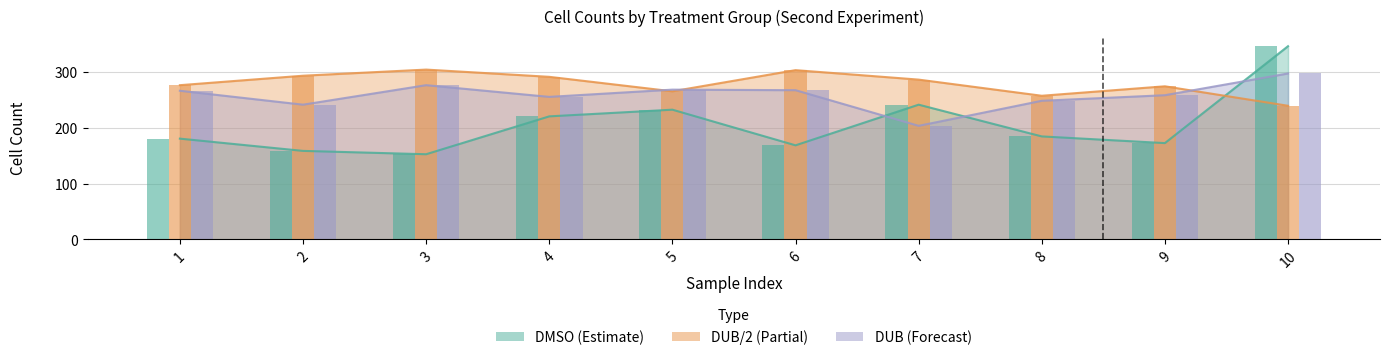

What is the greatest value displayed?

347